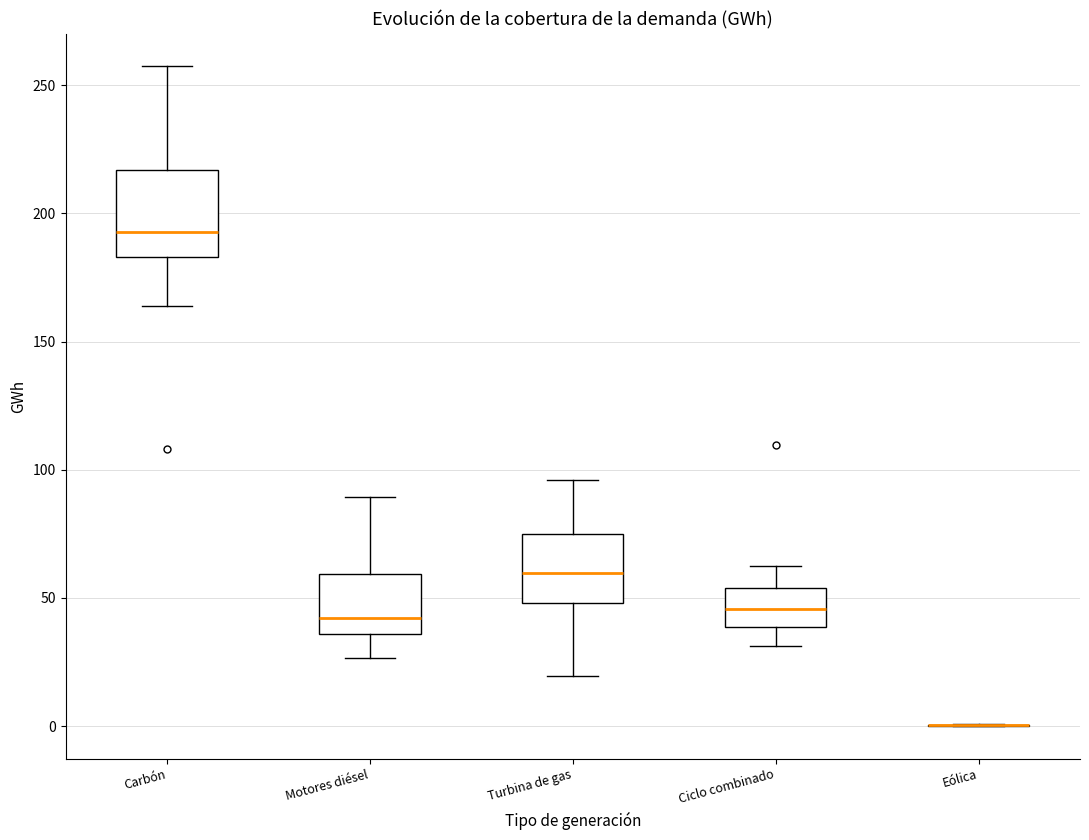

Reading left to right, read every box against the y-axis: the position of its median line, the range the box covers, and the ends of its whiskers. The values are not printed on the chart, so give them approximately, as read against the axis.

Carbón: median 195, box 185 to 215, whiskers 165 to 255
Motores diésel: median 40, box 35 to 60, whiskers 25 to 90
Turbina de gas: median 60, box 50 to 75, whiskers 20 to 95
Ciclo combinado: median 45, box 40 to 55, whiskers 30 to 65
Eólica: box collapsed to a line at 0, whiskers 0 to 0